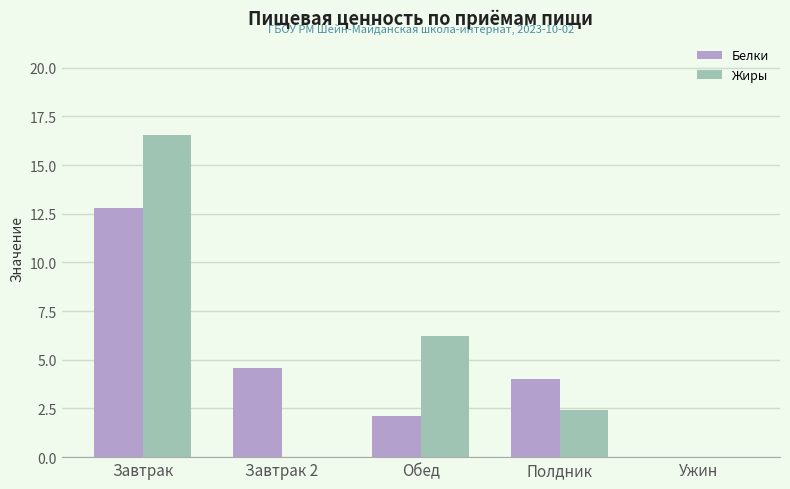

What are all the series names shown in the legend?

Белки, Жиры